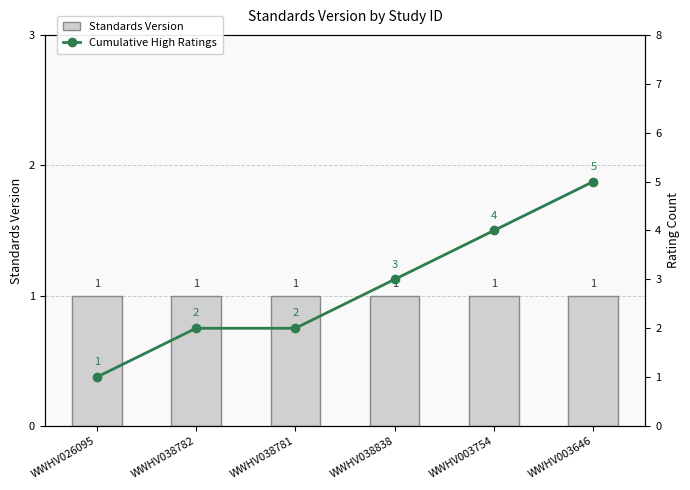

Reading left to right, transcribe all the data shown in this chart.

Standards Version: WWHV026095=1	WWHV038782=1	WWHV038781=1	WWHV038838=1	WWHV003754=1	WWHV003646=1
Cumulative High Ratings: WWHV026095=1	WWHV038782=2	WWHV038781=2	WWHV038838=3	WWHV003754=4	WWHV003646=5